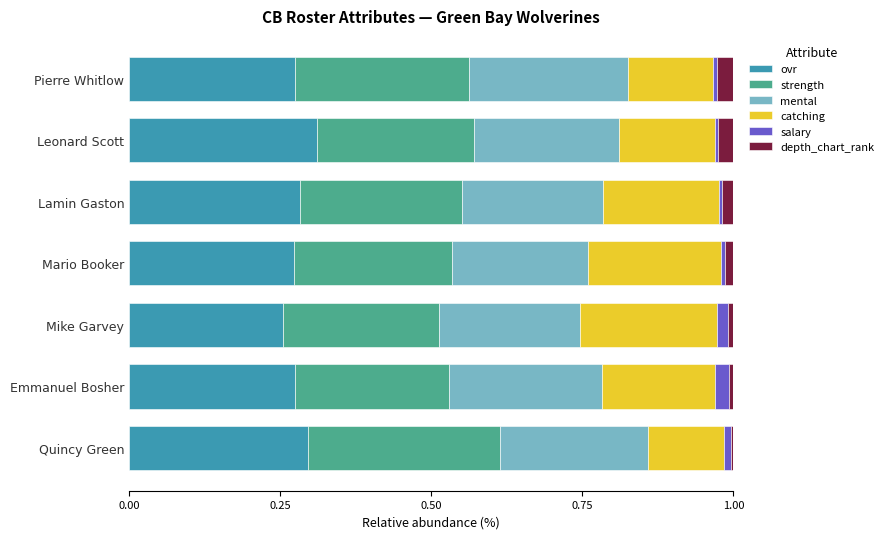

Count the number of categories in the chart.

7